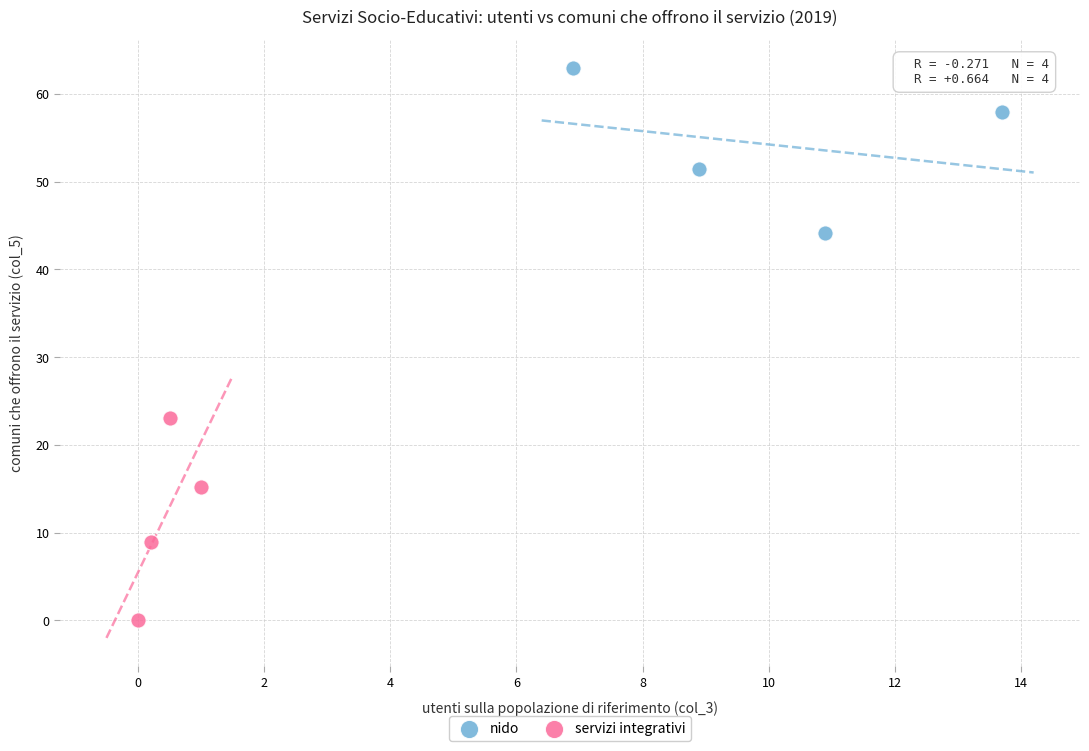

Which series reaches the maximum Y coordinate?

nido